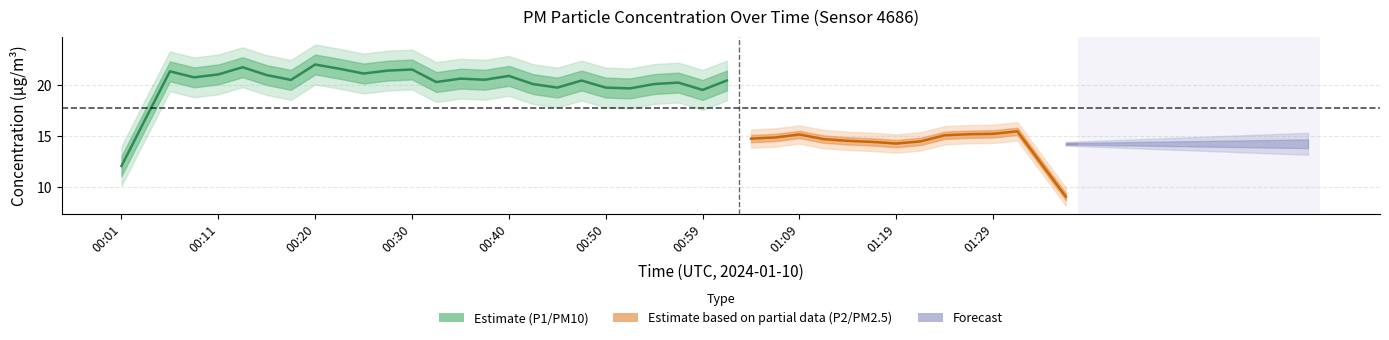

What is the value of the P1 point at the 29th from the left?

22.4